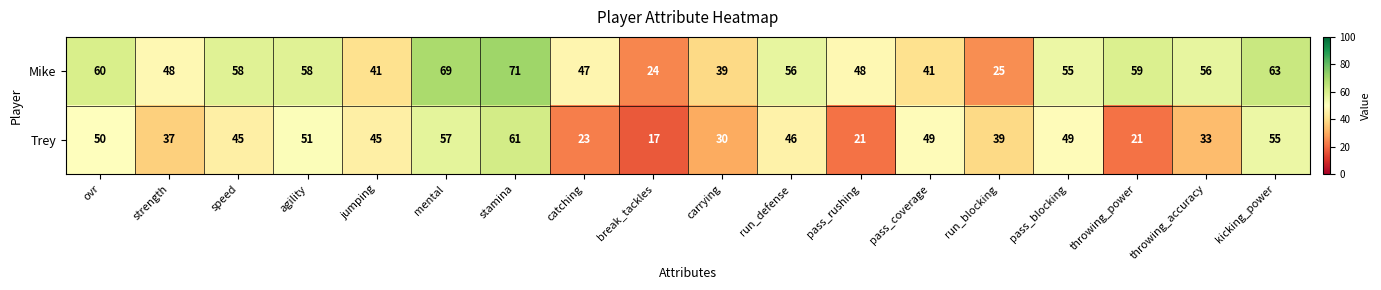

Rank the series by their maximum value, from highest to lowest.

Mike, Trey